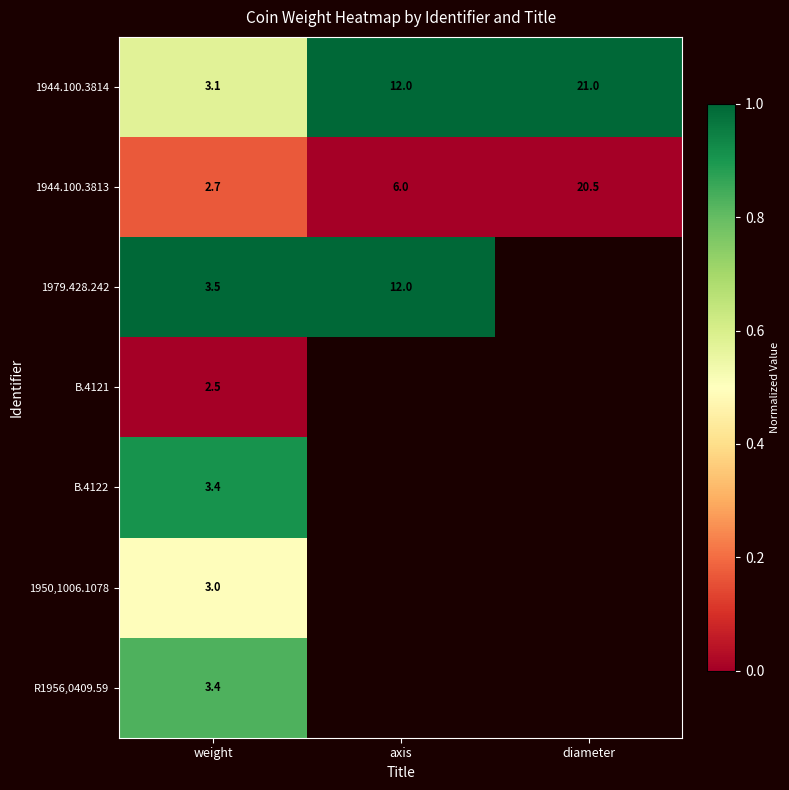

List the labels in order of 1944.100.3814 value, smallest first.

weight, axis, diameter